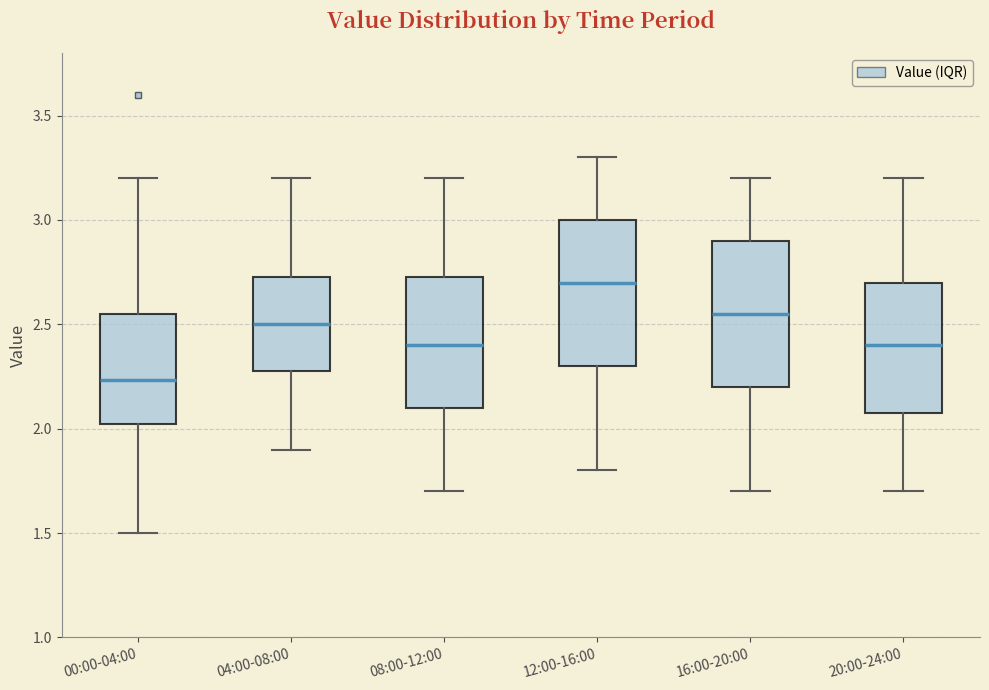

Where does the median line of the box for 20:00-24:00 sit on the y-axis? The values are not printed on the chart, so give them approximately, as read against the axis.

2.40